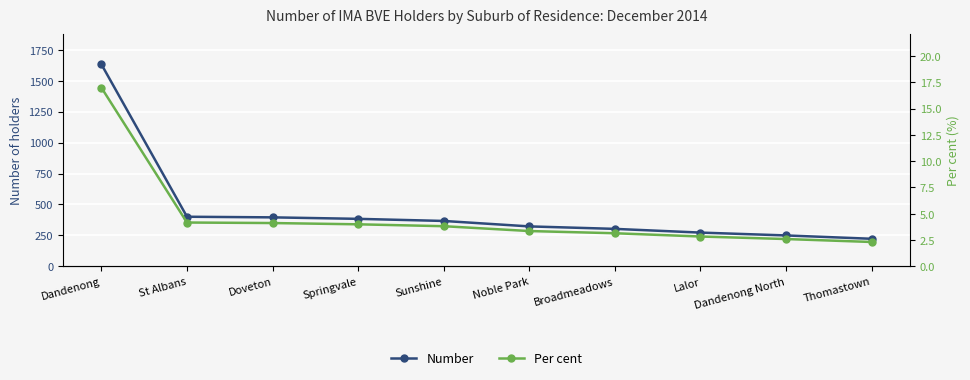

Is it true that Number equals 401.0 at St Albans?

True